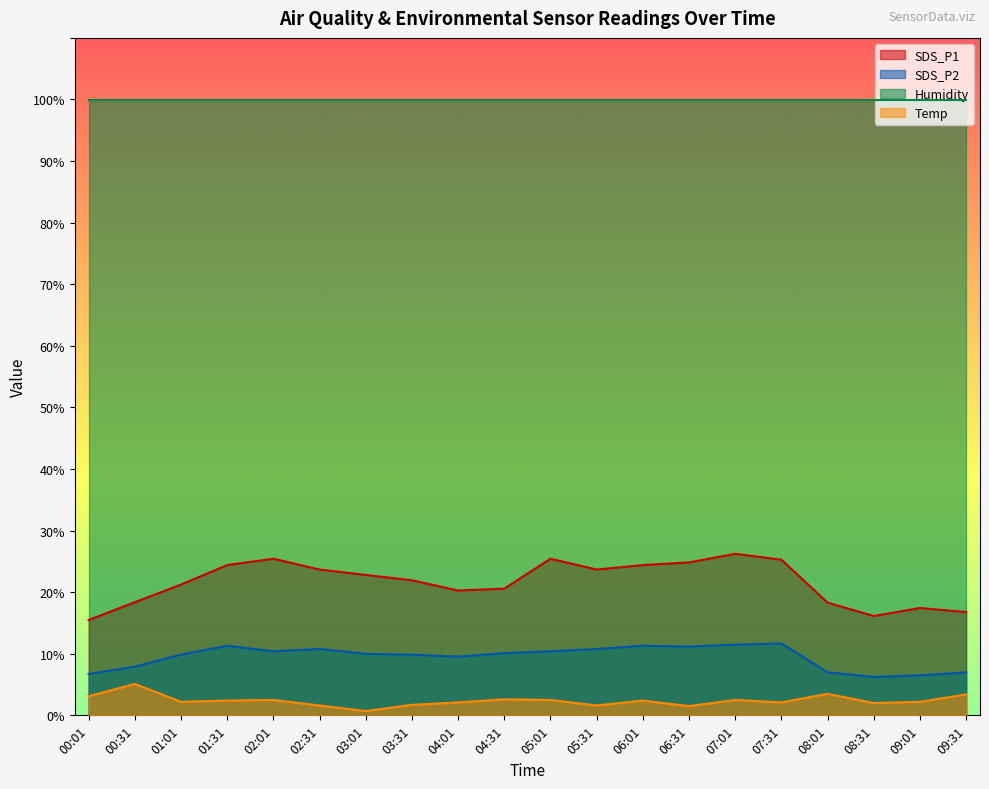

True or false: SDS_P1 and Temp intersect in this chart.

False